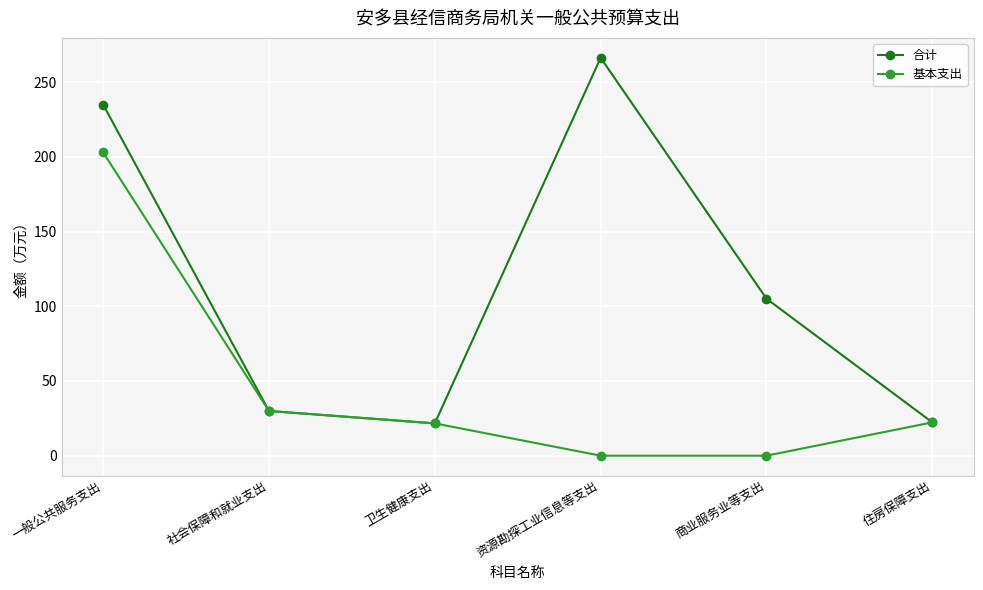

What is the label of the 2nd point from the left?

社会保障和就业支出